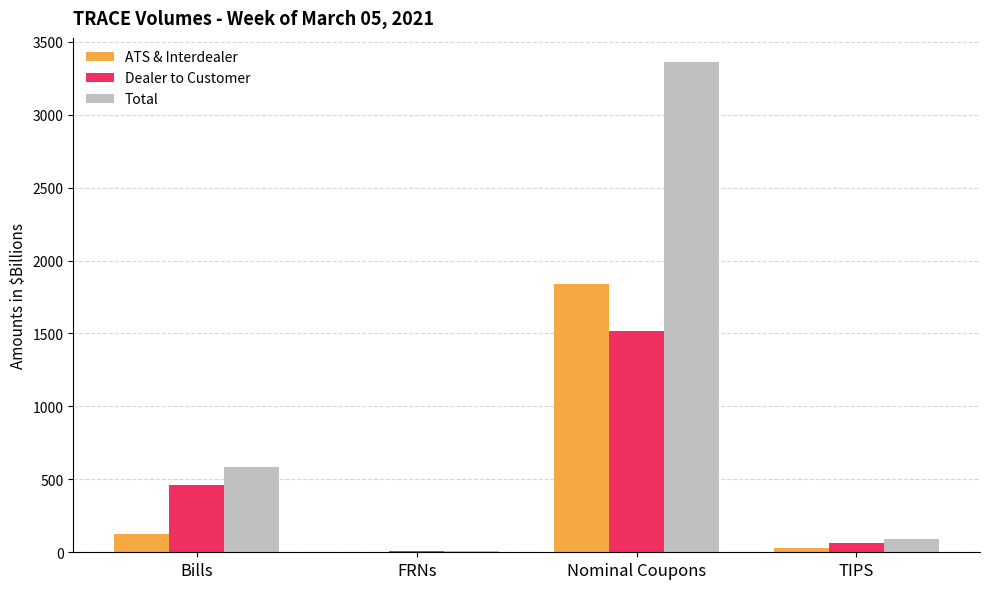

Reading left to right, transcribe all the data shown in this chart.

ATS & Interdealer: Bills=126.8	FRNs=2.2	Nominal Coupons=1839.8	TIPS=31.9
Dealer to Customer: Bills=458.4	FRNs=9.9	Nominal Coupons=1518.7	TIPS=60.5
Total: Bills=585.2	FRNs=12.0	Nominal Coupons=3358.5	TIPS=92.4